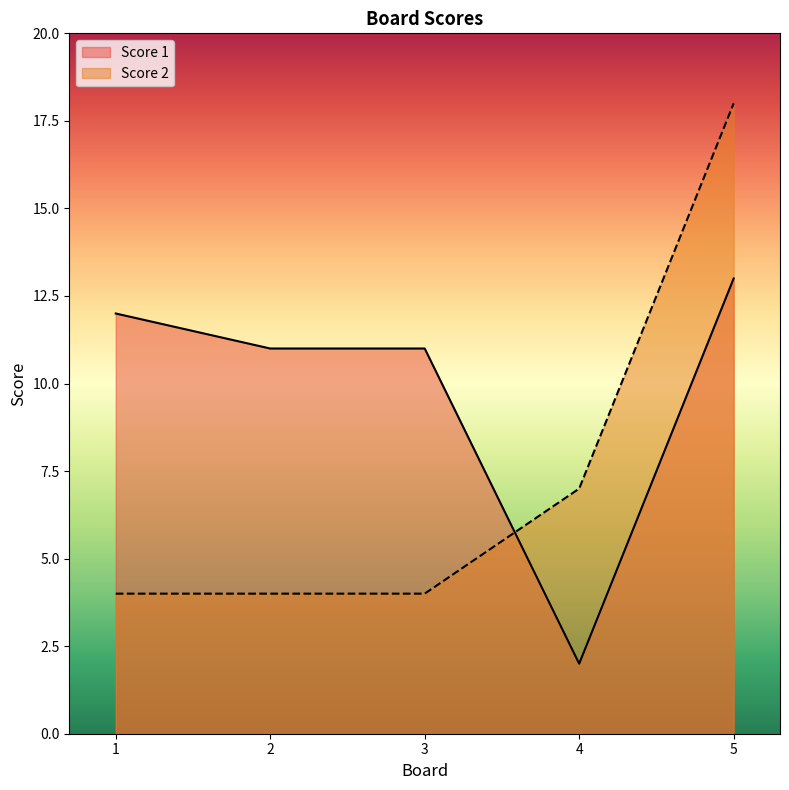

How many interior local valleys does the Score 1 series have?

1